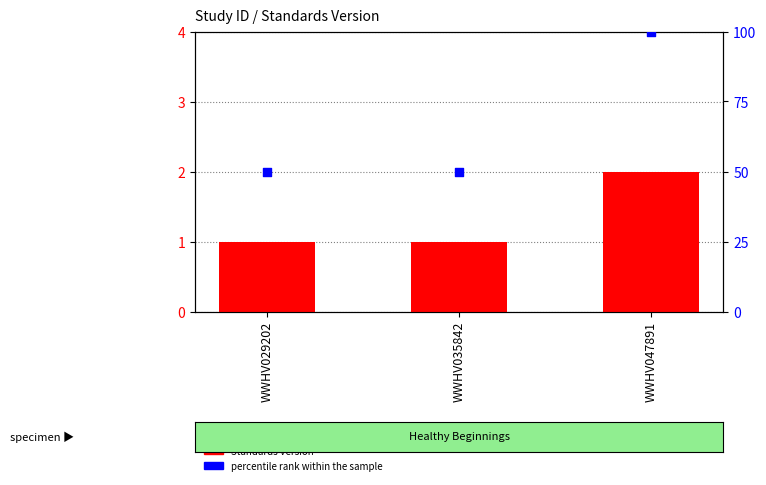

What are all the series names shown in the legend?

Standards Version, percentile rank within the sample